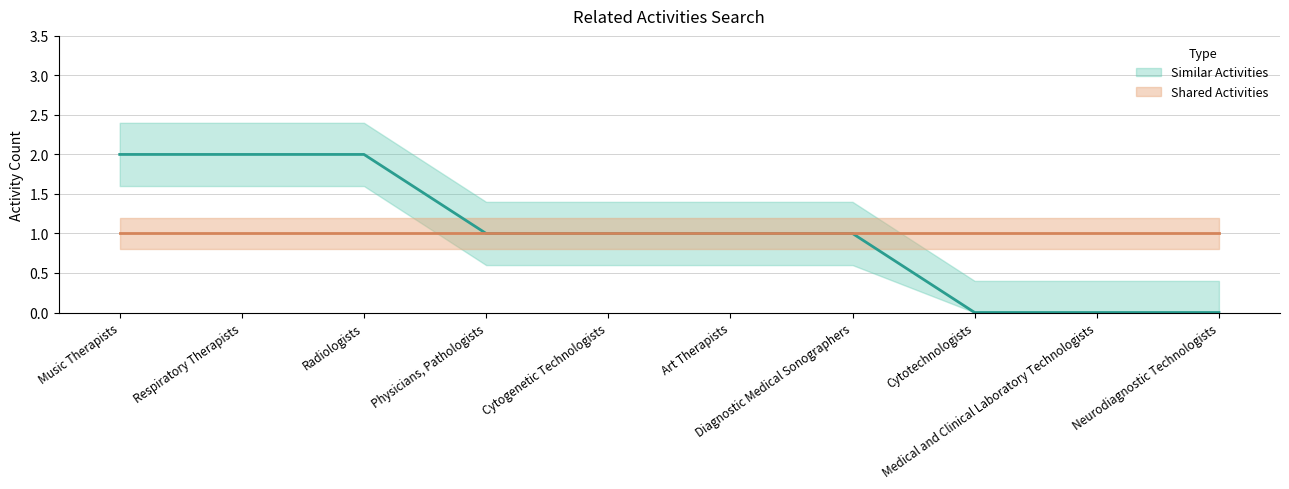

What position from the right is Music Therapists?

10